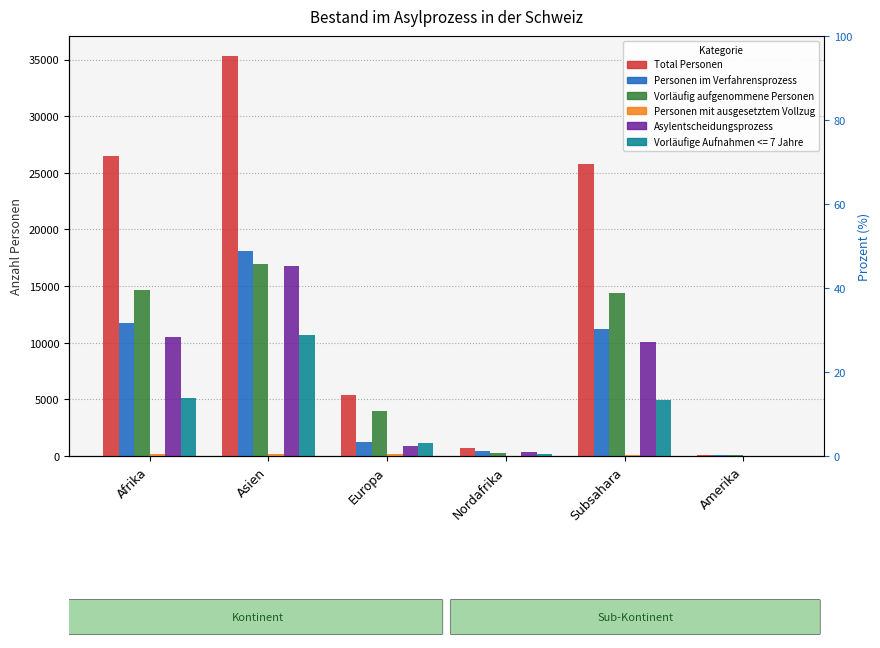

What is the label of the 1st bar from the left?

Afrika